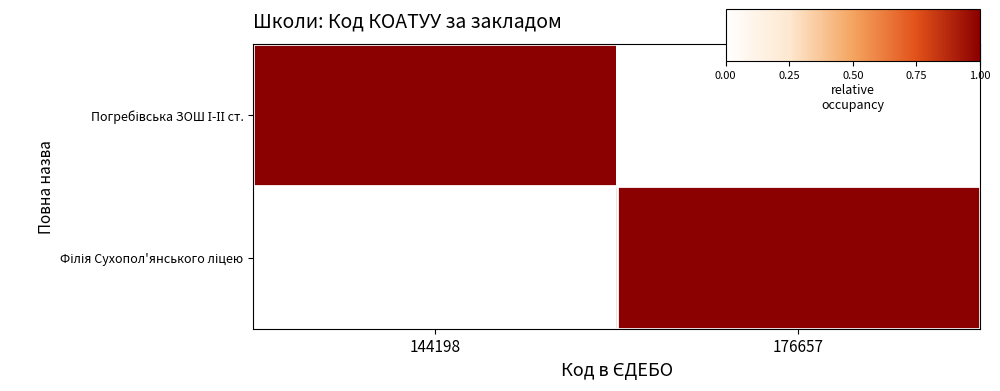

Which has a higher value, 144198 or 176657?

144198